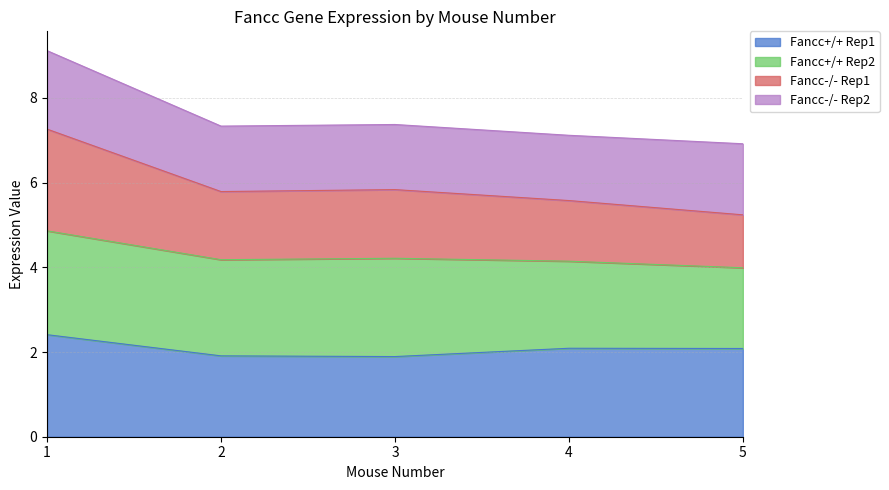

What is the average value of the Fancc+/+ Rep1 series?

2.1